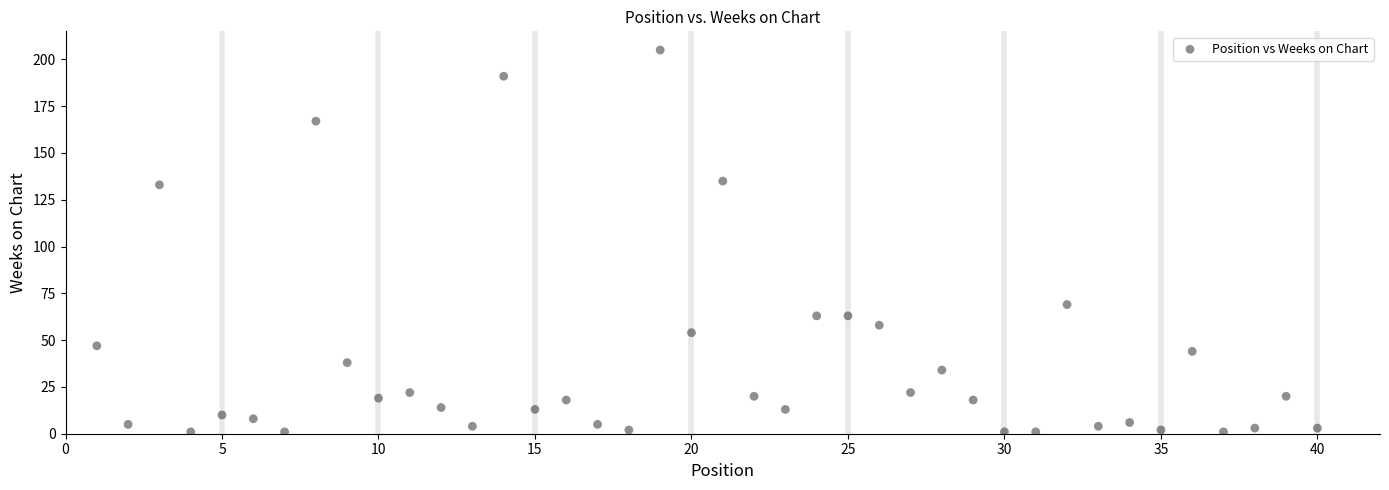

What is the range of Y values (max minus min)?

204